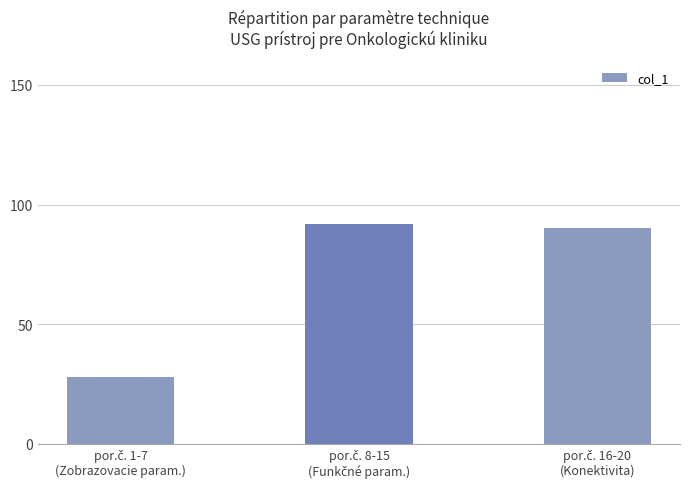

How many data points does each series have?

3